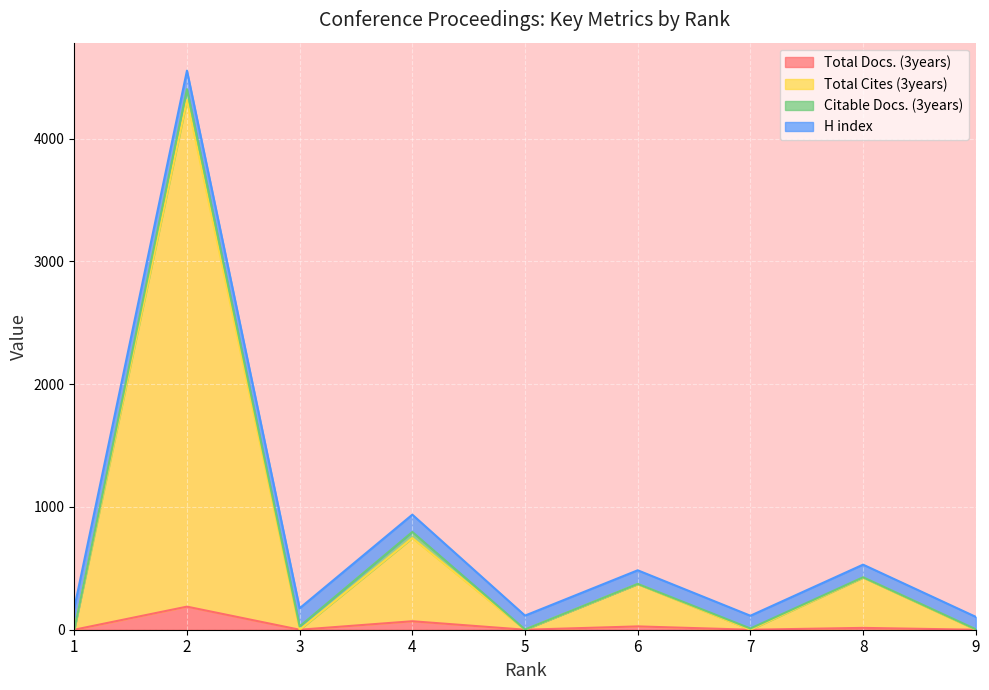

Which series has the largest range (max minus min)?

Total Cites (3years)